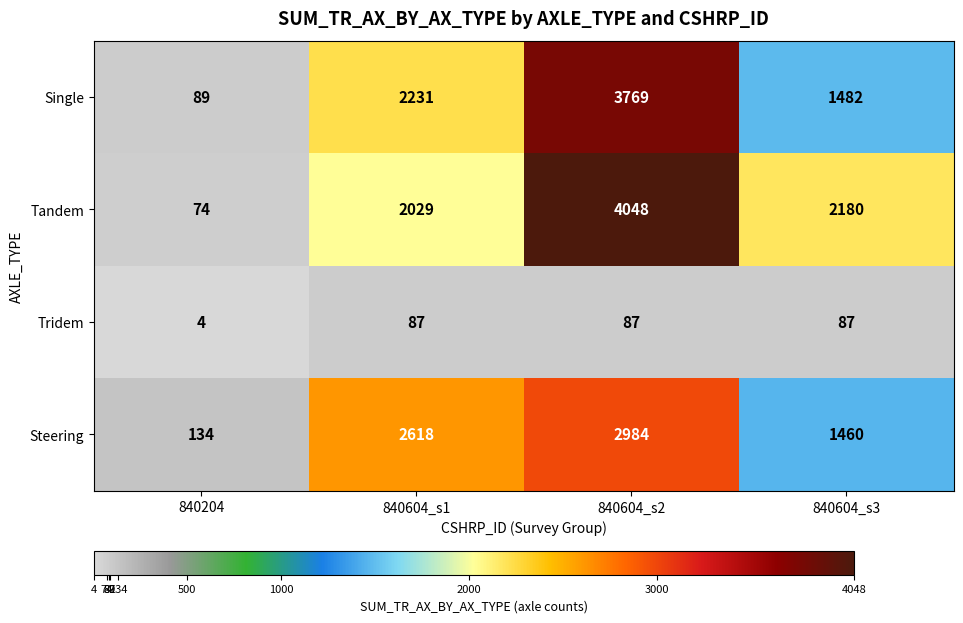

At which label is Tandem closest to 2061?

840604_s1